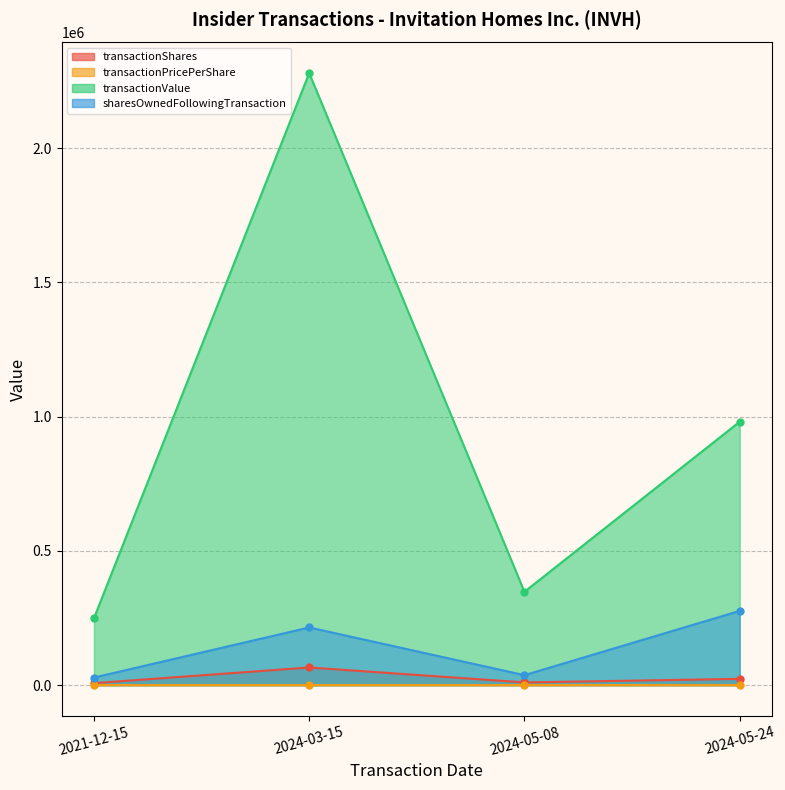

Reading left to right, extract all data points from this chart.

transactionShares: 2021-12-15=7200.0	2024-03-15=65582.0	2024-05-08=10000.0	2024-05-24=23120.0
transactionPricePerShare: 2021-12-15=34.6	2024-03-15=34.8	2024-05-08=34.8	2024-05-24=42.4
transactionValue: 2021-12-15=248976.0	2024-03-15=2279475.0	2024-05-08=347500.0	2024-05-24=980912.0
sharesOwnedFollowingTransaction: 2021-12-15=28068.0	2024-03-15=214714.0	2024-05-08=37037.0	2024-05-24=276371.0